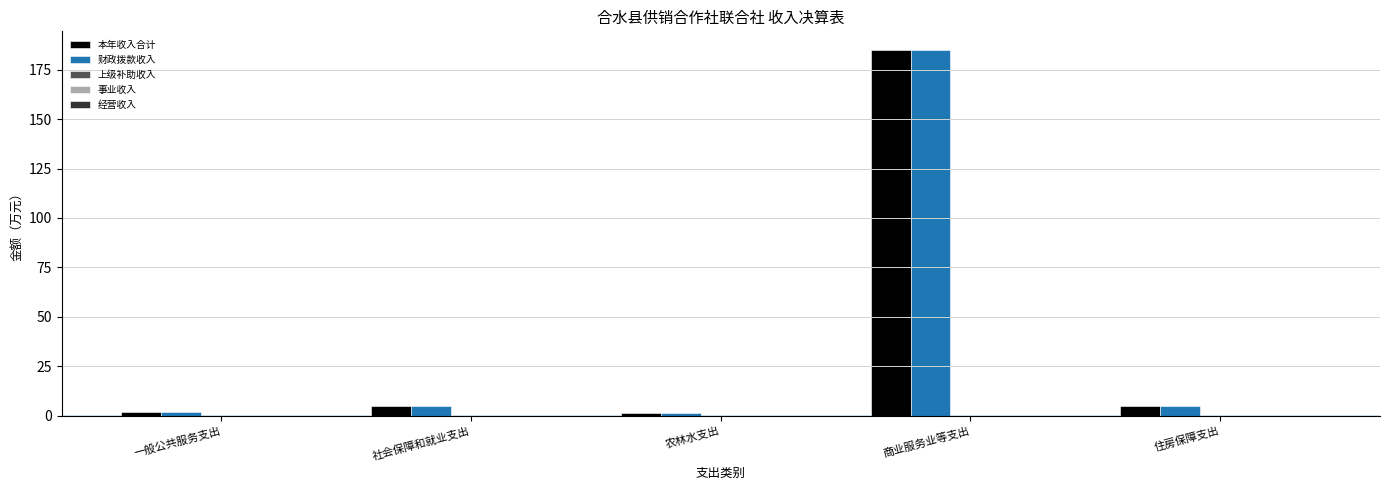

At which category is the sum across all series the highest?

商业服务业等支出